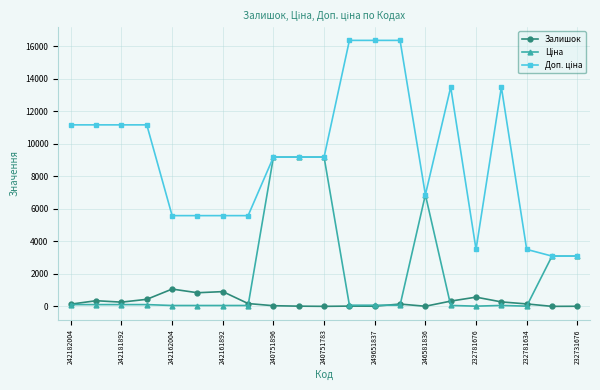

At how many categories does at least one series exceed 15919?

3